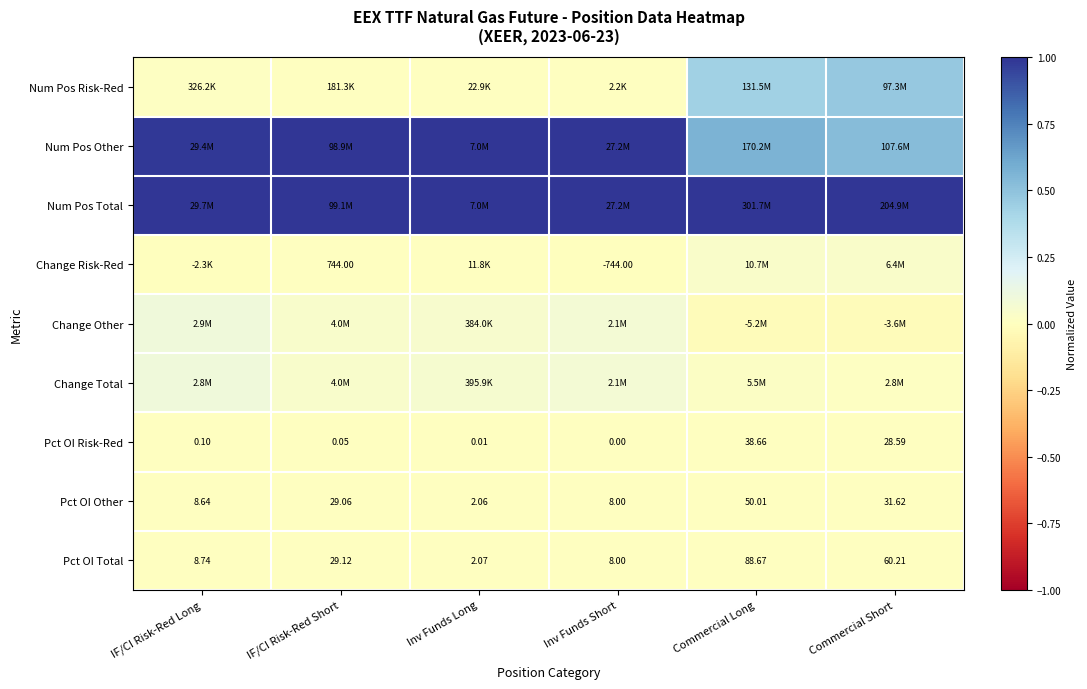

At which label does Pct OI Other first exceed 29?

IF/CI Risk-Red Short